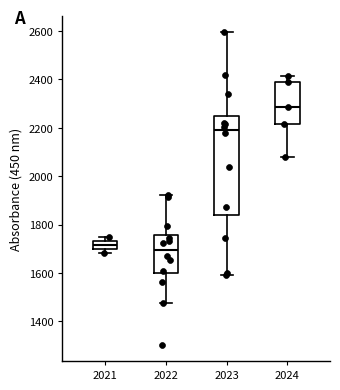

Where is the lower edge of the box at x = 2024 on the y-axis? The values are not printed on the chart, so give them approximately, as read against the axis.

2220